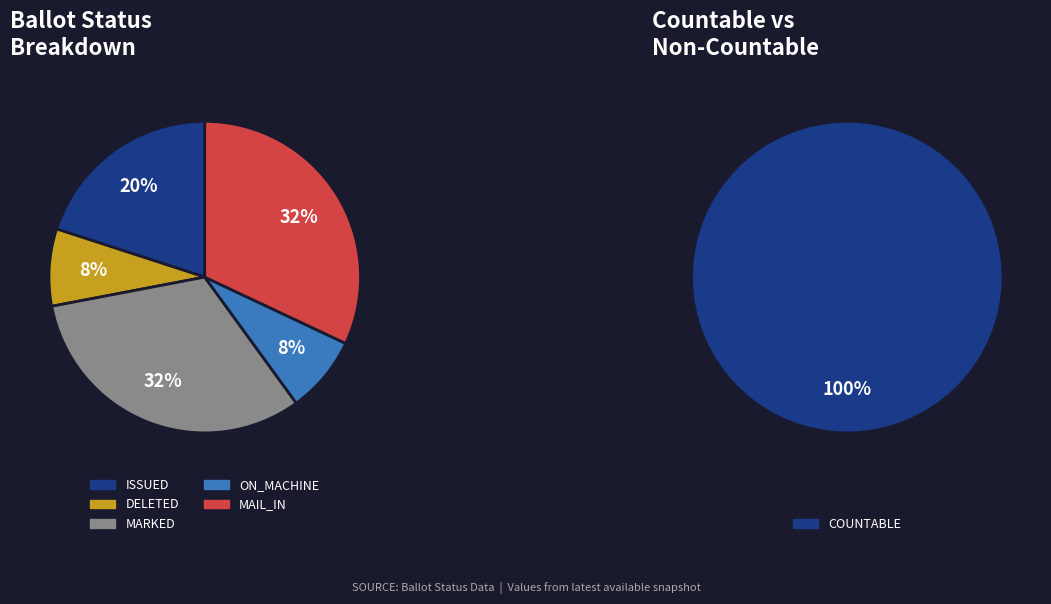

To the nearest percent, what is the combined percentage of ON_MACHINE and ISSUED?

28%